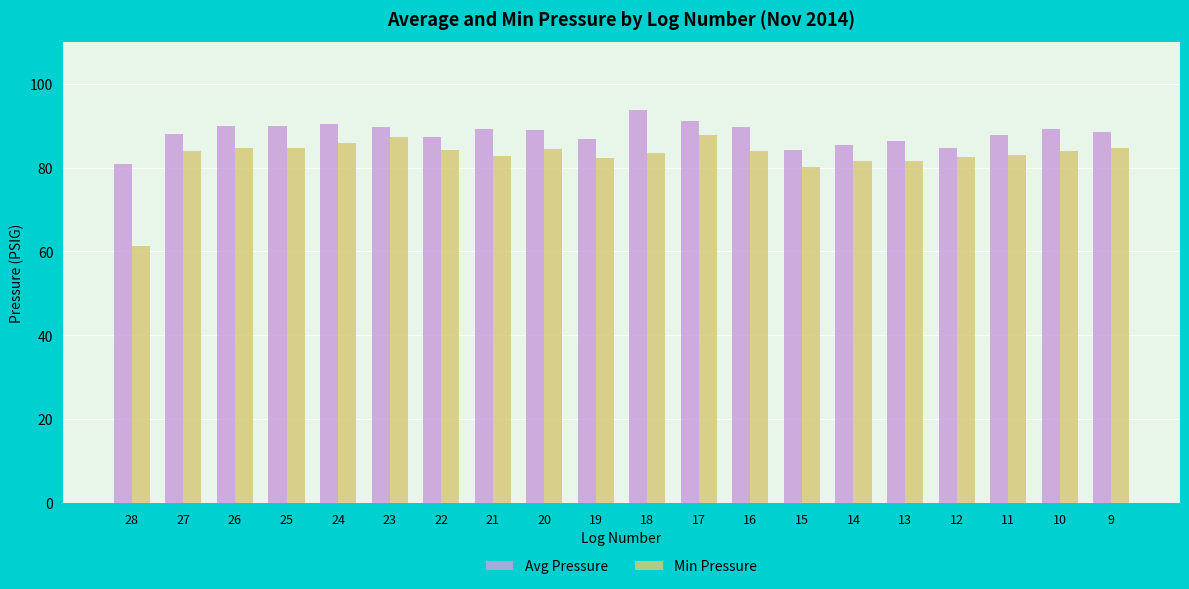

List the series in order of their peak value, highest first.

Avg Pressure, Min Pressure